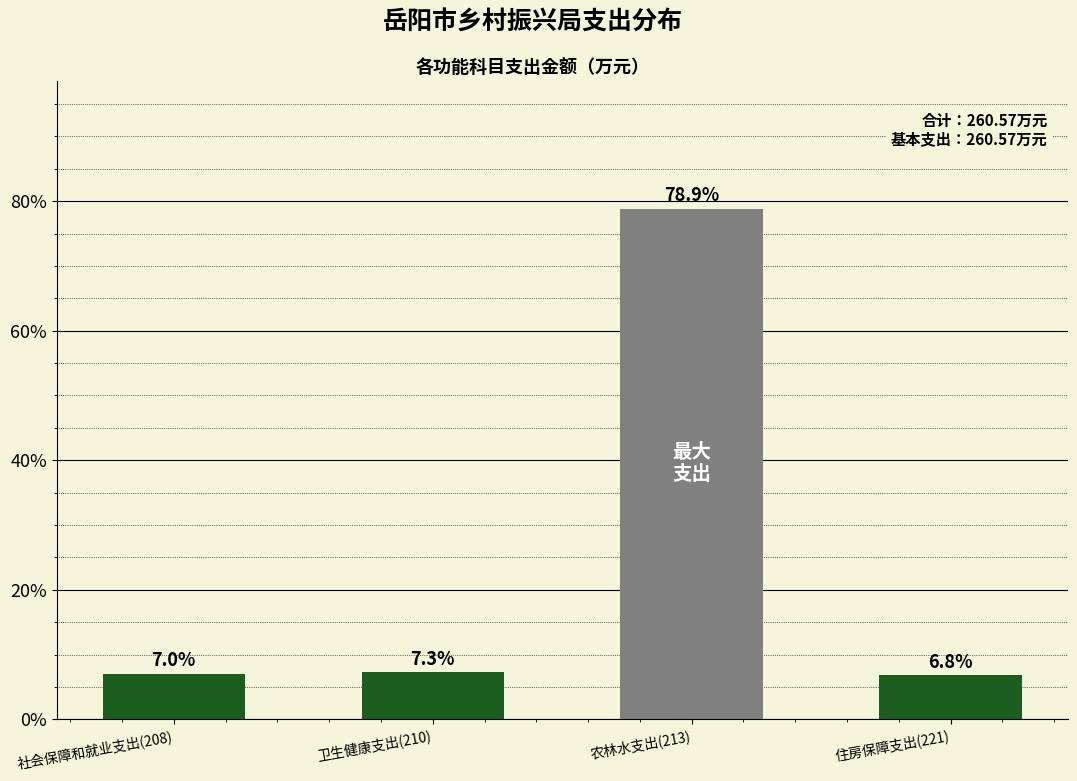

Reading left to right, extract all data points from this chart.

社会保障和就业支出(208)=7.0	卫生健康支出(210)=7.3	农林水支出(213)=78.9	住房保障支出(221)=6.8